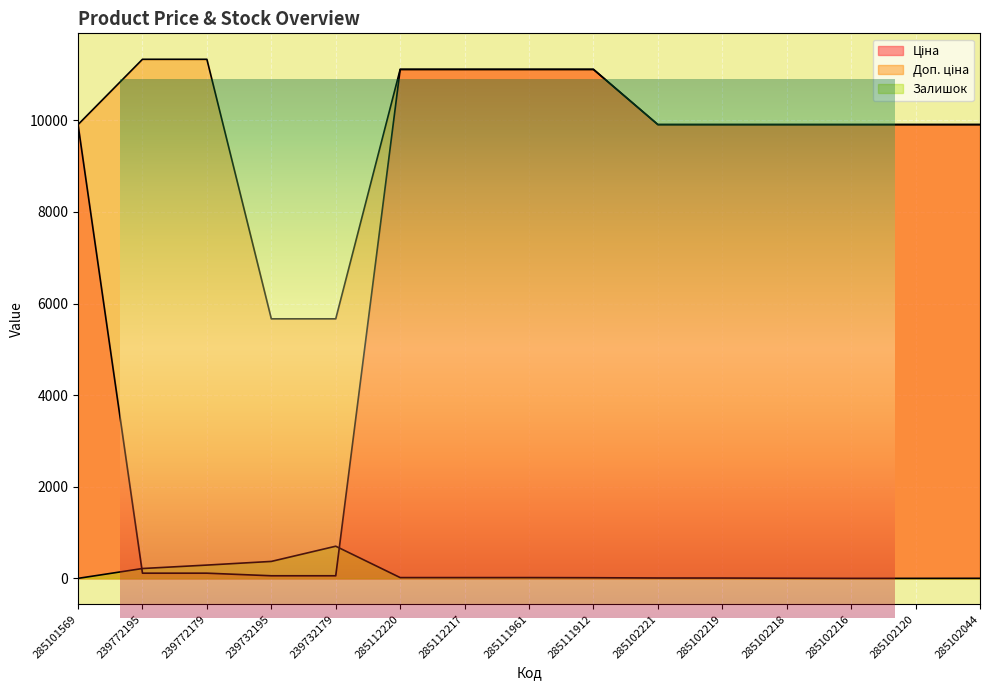

At which category does the chart reach its minimum across all series?

285101569